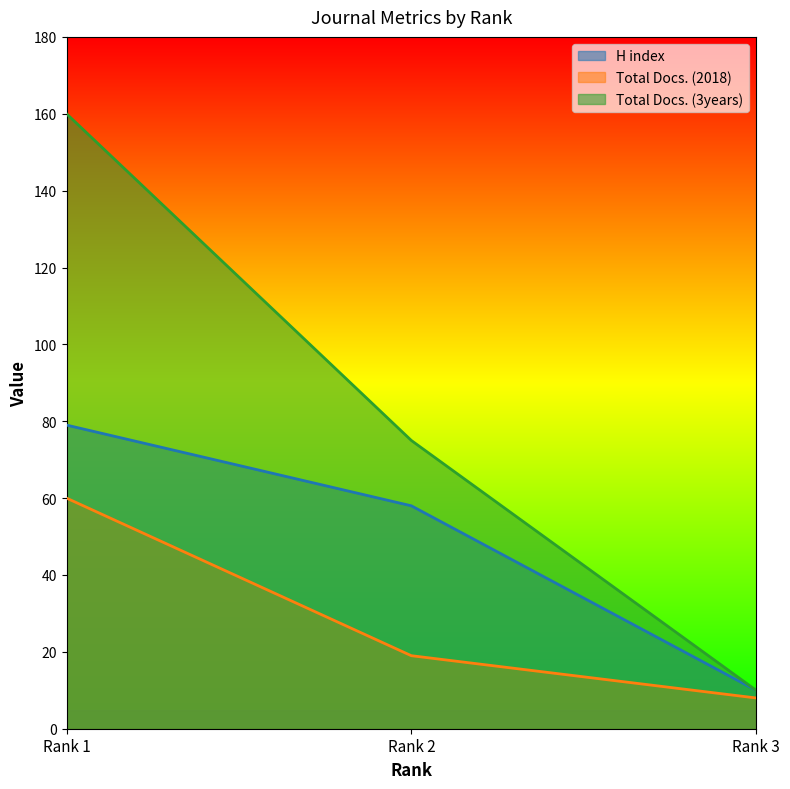

What is the difference between the second highest and minimum values in the Total Docs. (3years) series?

65